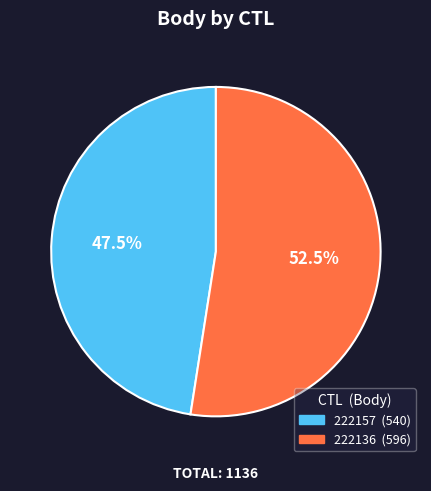

Combined, what portion of the pie is 222136 and 222157?

100.0%